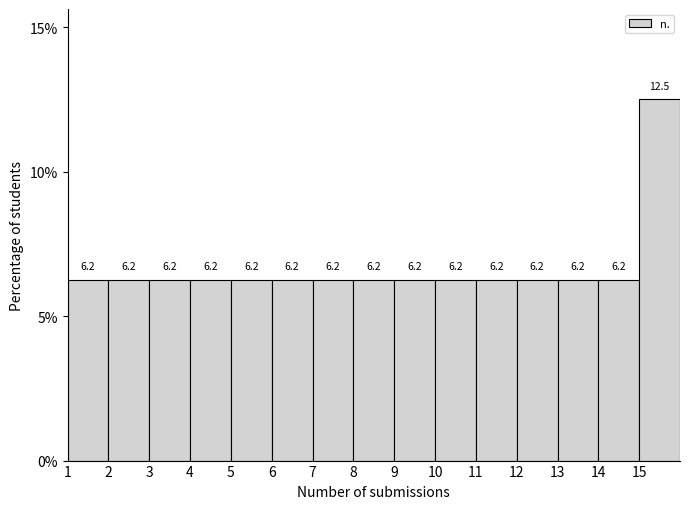

Which range on the x-axis has the tallest bar?

15 to 16